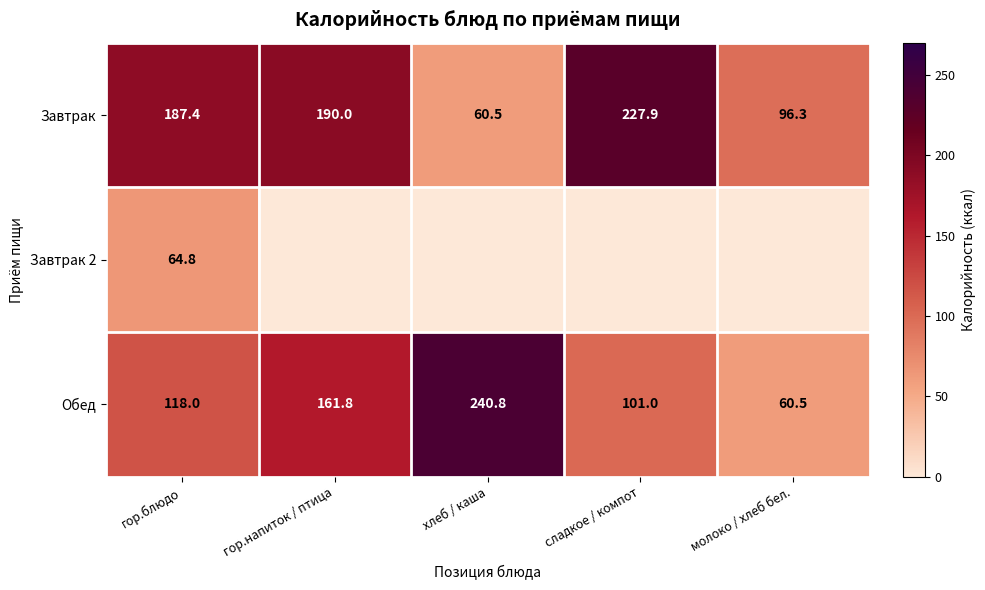

At which label does Завтрак first exceed 187?

гор.блюдо